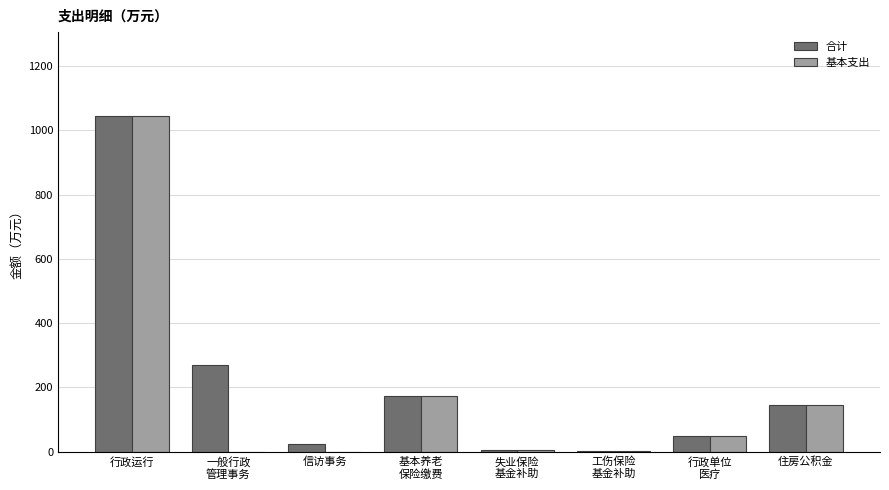

How many data points in 基本支出 are above 47?

4